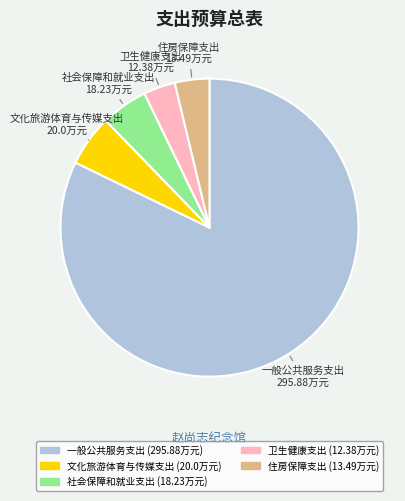

Do 一般公共服务支出 and 文化旅游体育与传媒支出 together represent more than half of the pie?

Yes